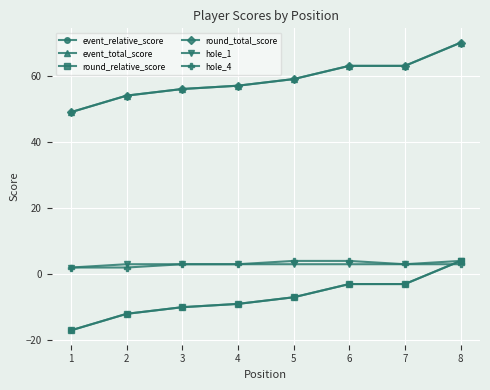

True or false: event_relative_score and round_relative_score cross at least once.

False